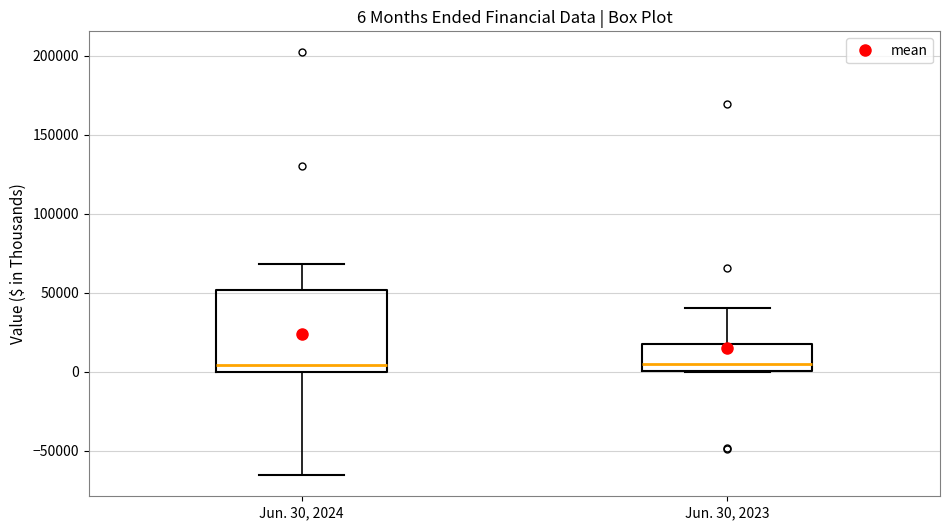

Which box is the tallest, from its lower edge to its upper edge?

Jun. 30, 2024